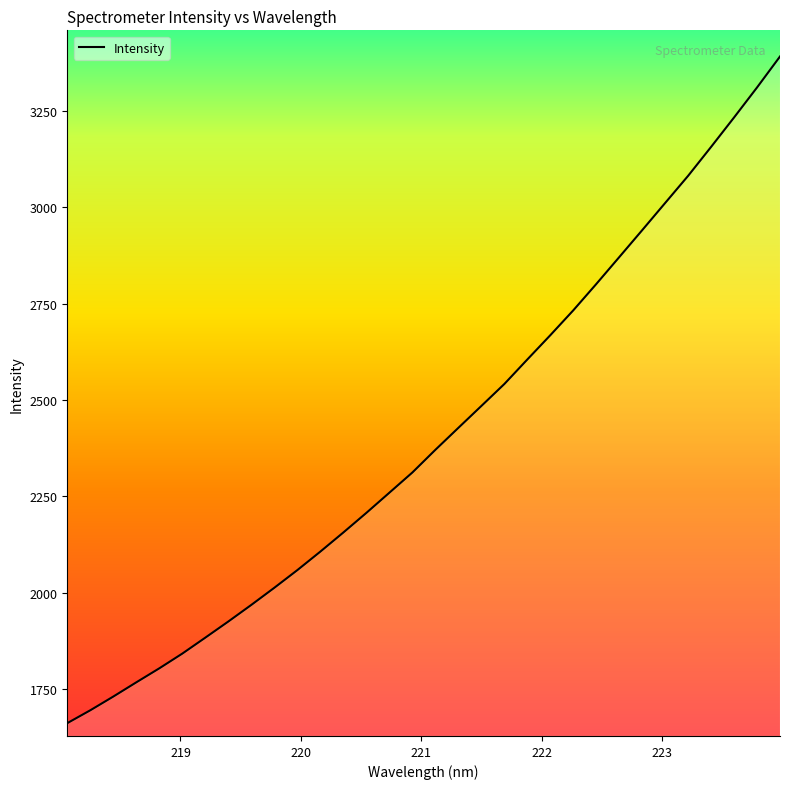

What is the smallest value displayed?

1662.1